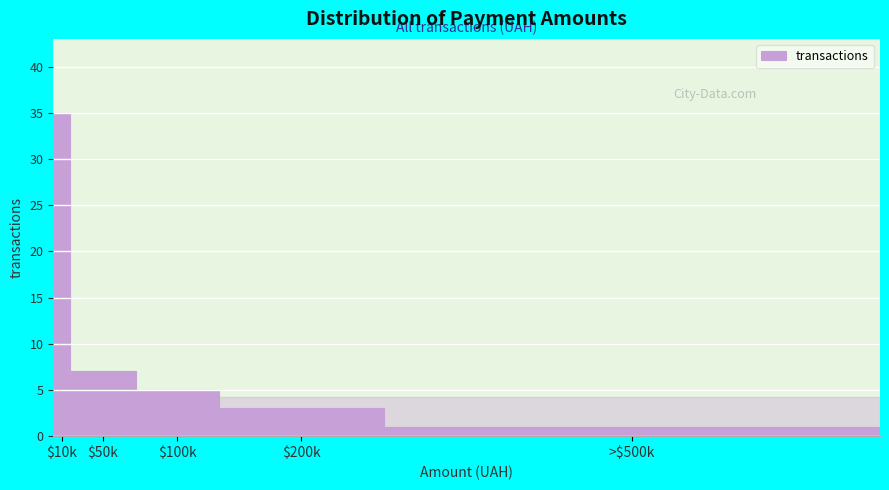

Reading right to left, what are all the values shown in this chart?

1	3	5	7	35